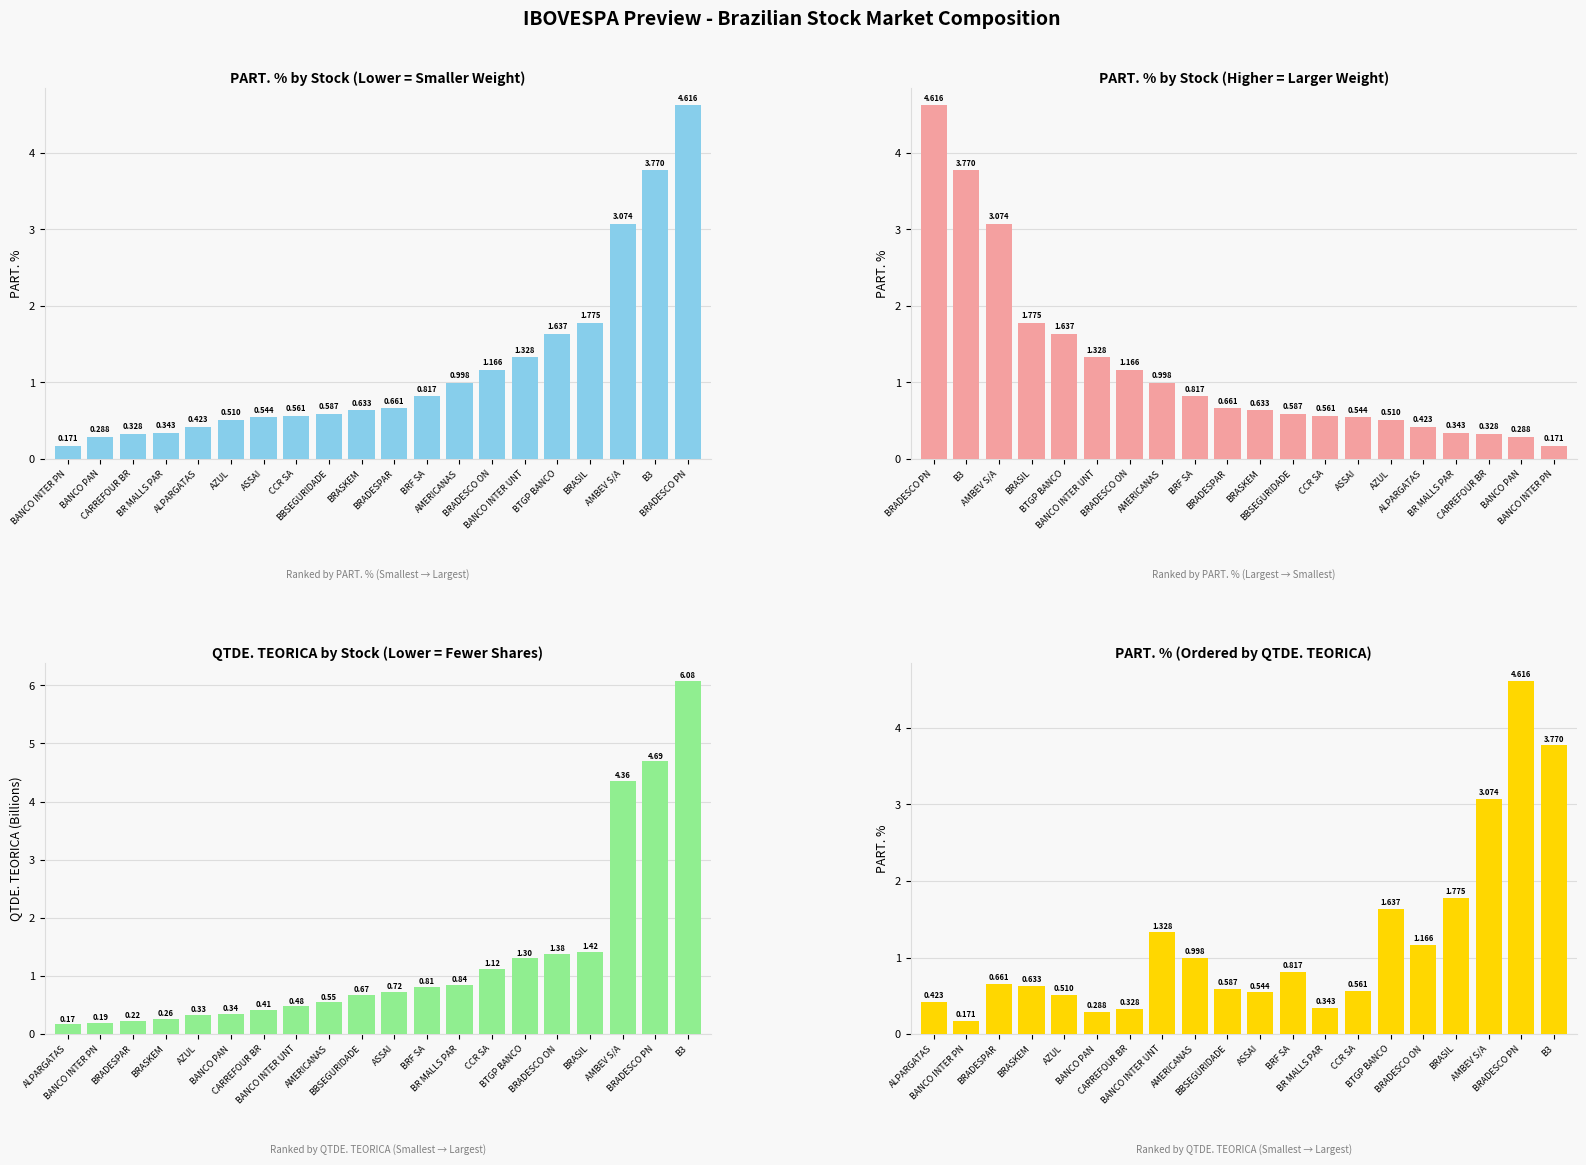

What is the value of the PART. % (desc) bar at the 7th from the left?

1.2